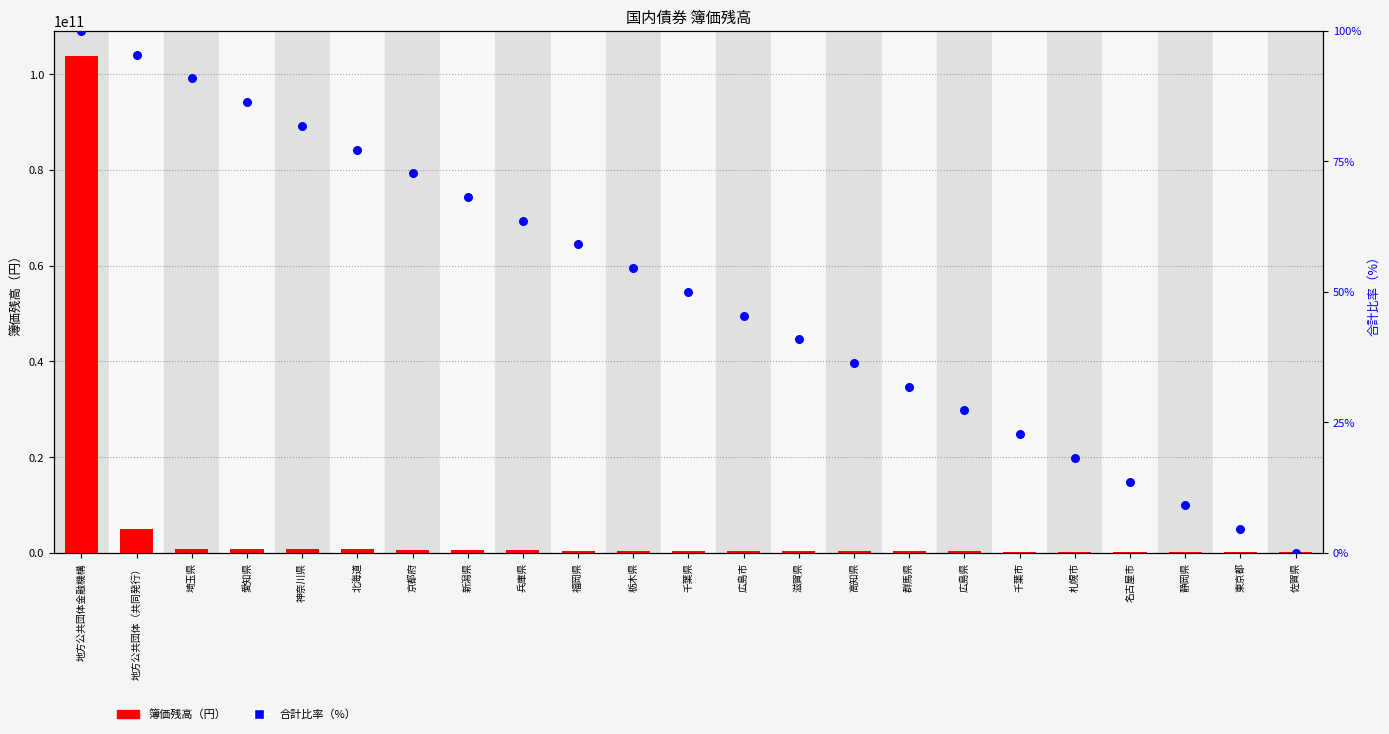

Is the value of 合計比率（%） at 神奈川県 greater than the value of 簿価残高（円） at 埼玉県?

No